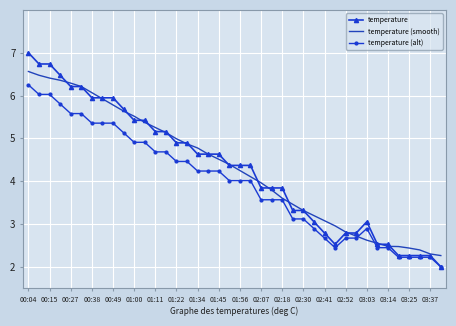

What is the greatest value displayed?

7.0